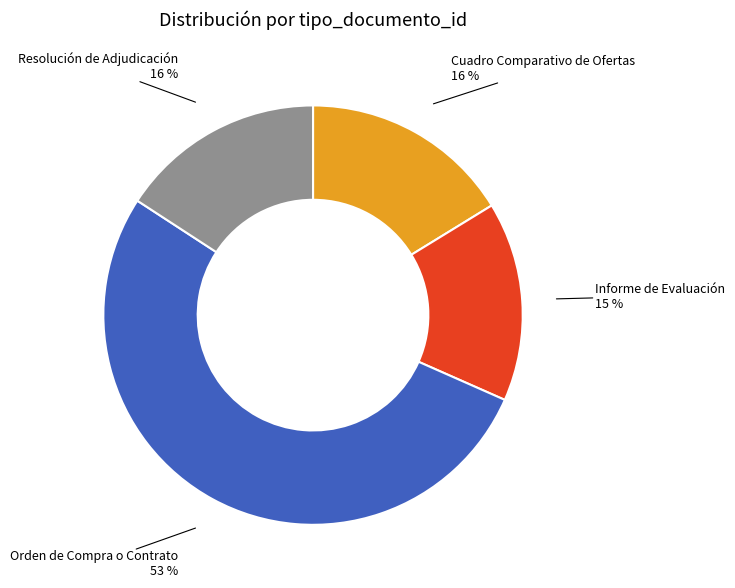

To the nearest percent, what is the average slice percentage?

25%